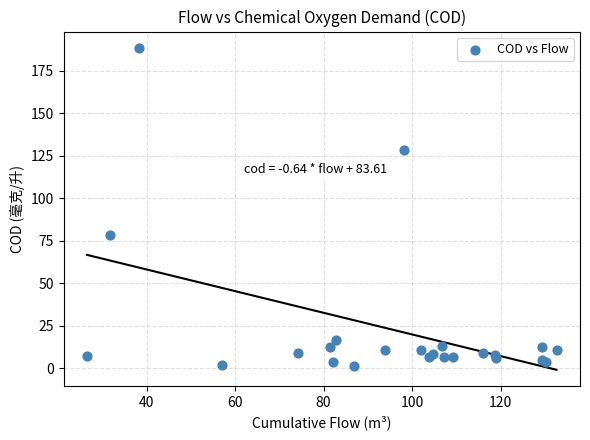

What Y value in the scatter plot is closest to 95?

78.1